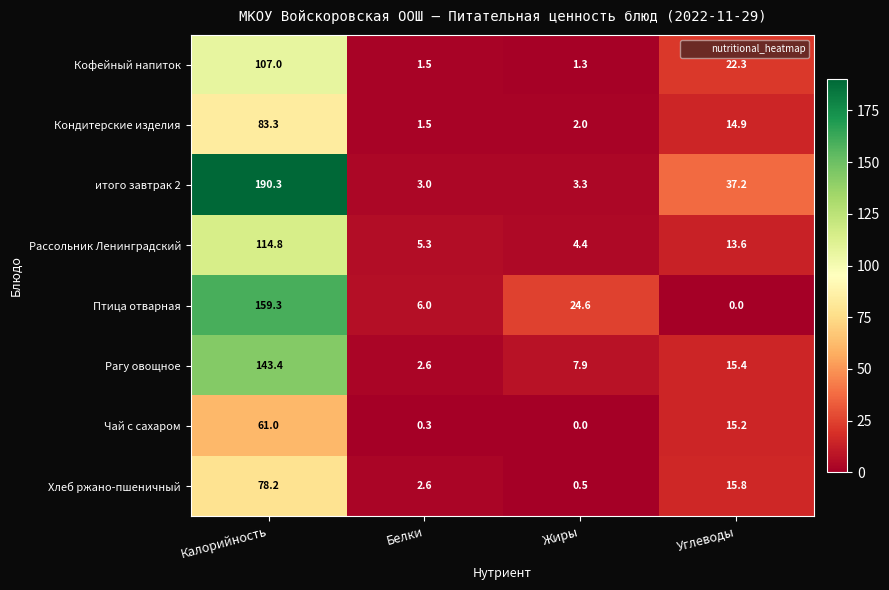

Which label corresponds to the largest value in the chart?

Калорийность